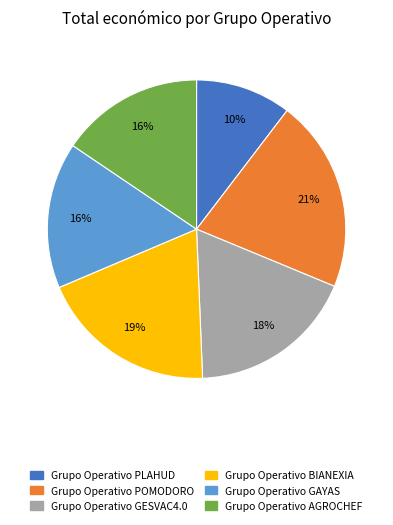

To the nearest percent, what is the average slice percentage?

17%